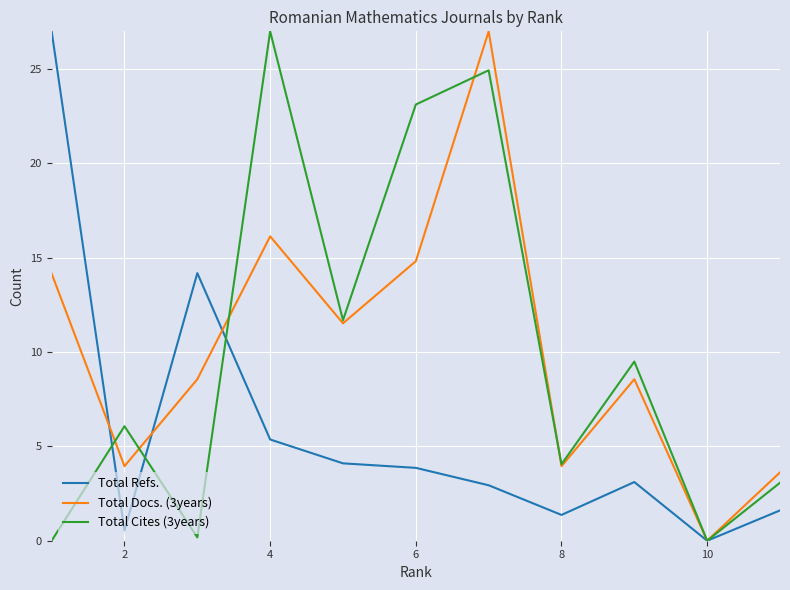

What is the average value of the Total Cites (3years) series?

10.0